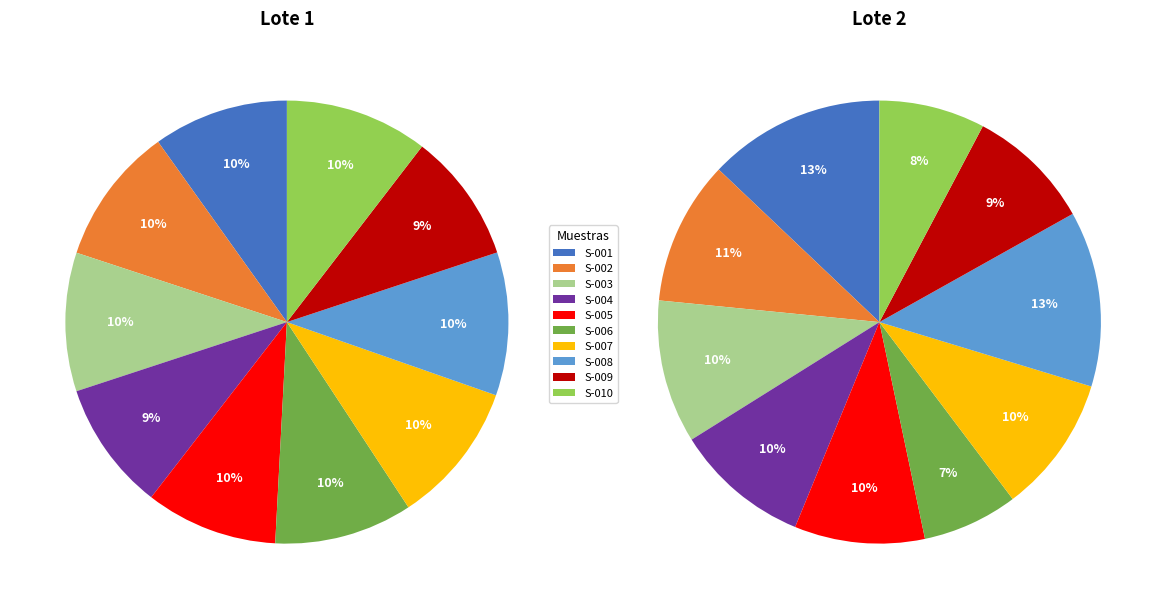

Is there a majority slice in this chart?

No